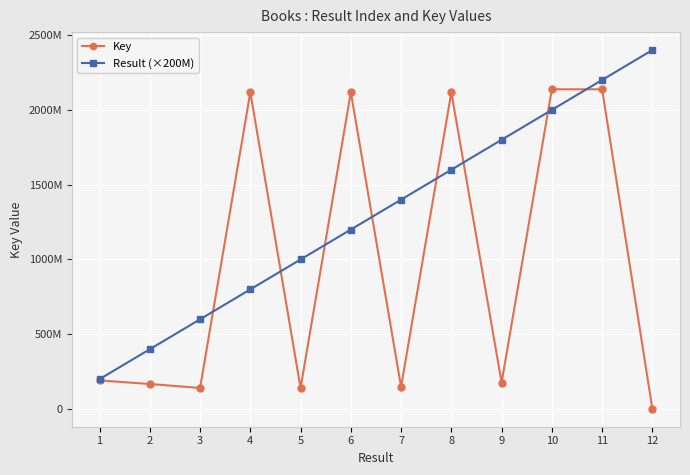

At which label does Result (×200M) reach its peak?

12